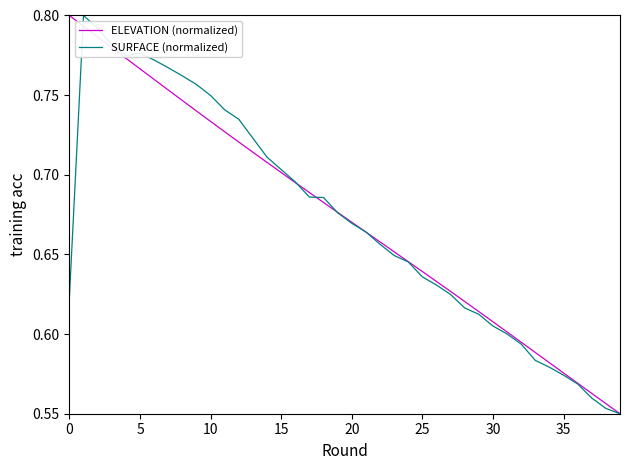

True or false: ELEVATION (normalized) has a value of 1.4 at 0.

False